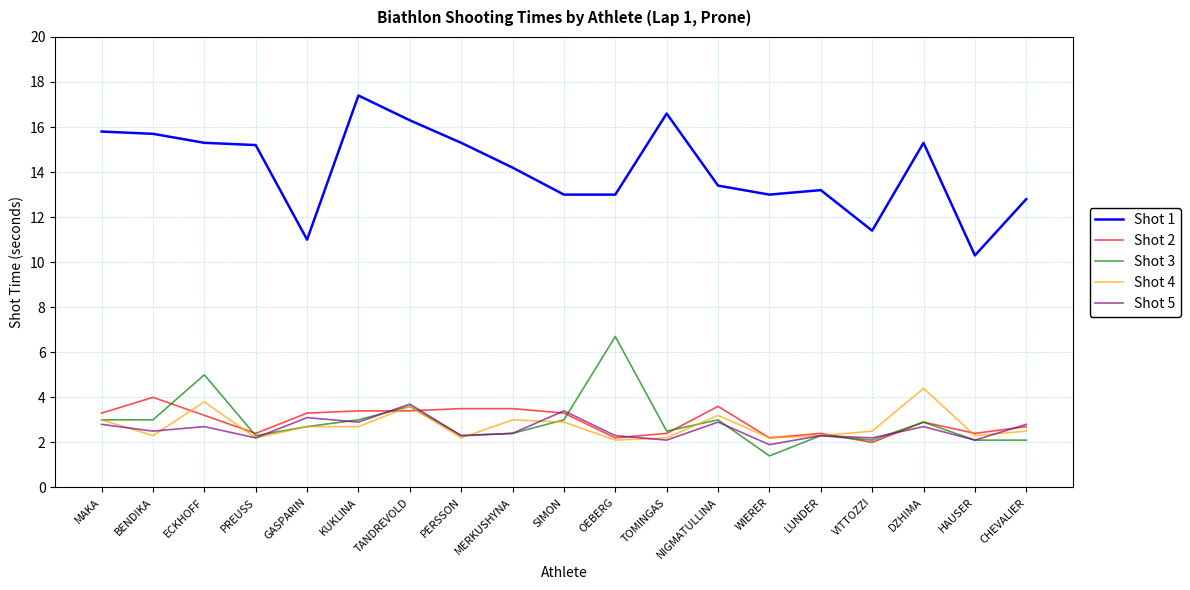

List the series in order of their peak value, lowest first.

Shot 5, Shot 2, Shot 4, Shot 3, Shot 1